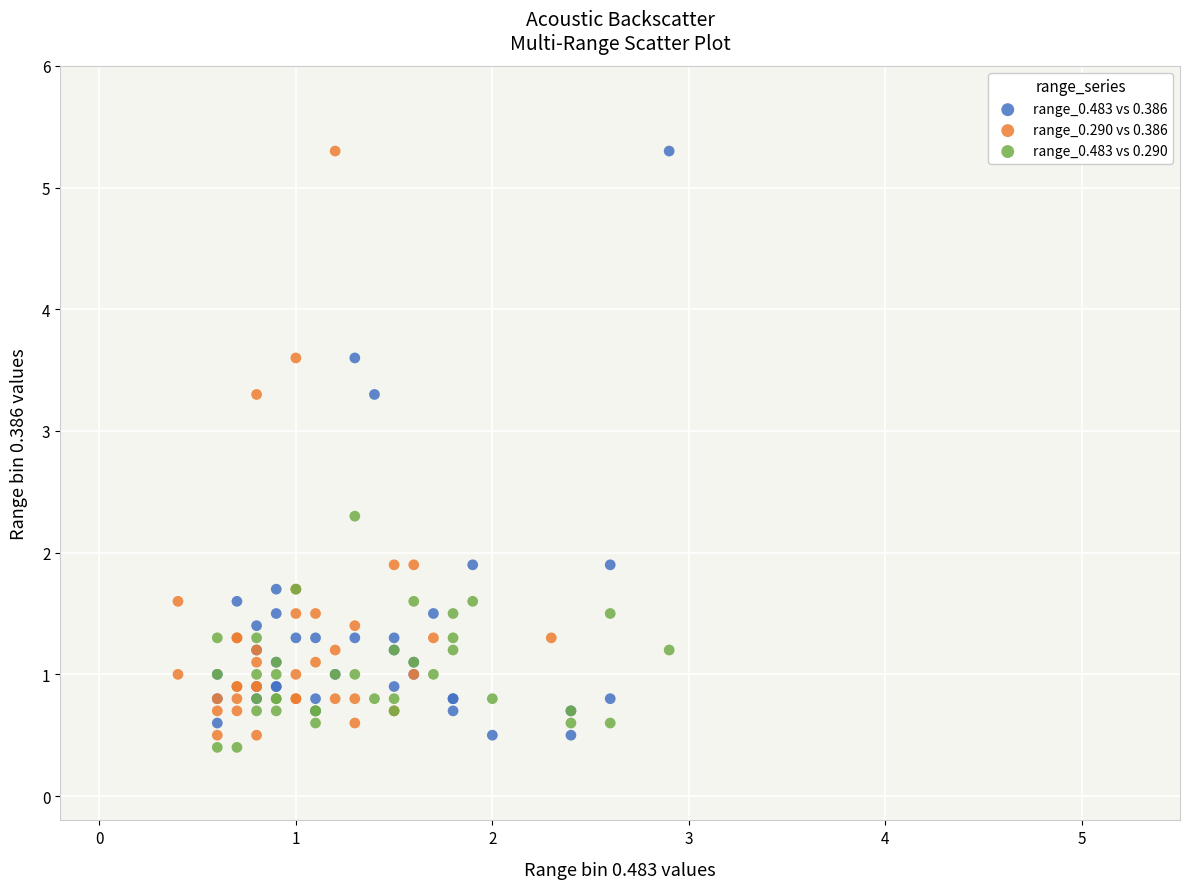

What are all the series names shown in the legend?

range_0.483 vs 0.386, range_0.290 vs 0.386, range_0.483 vs 0.290